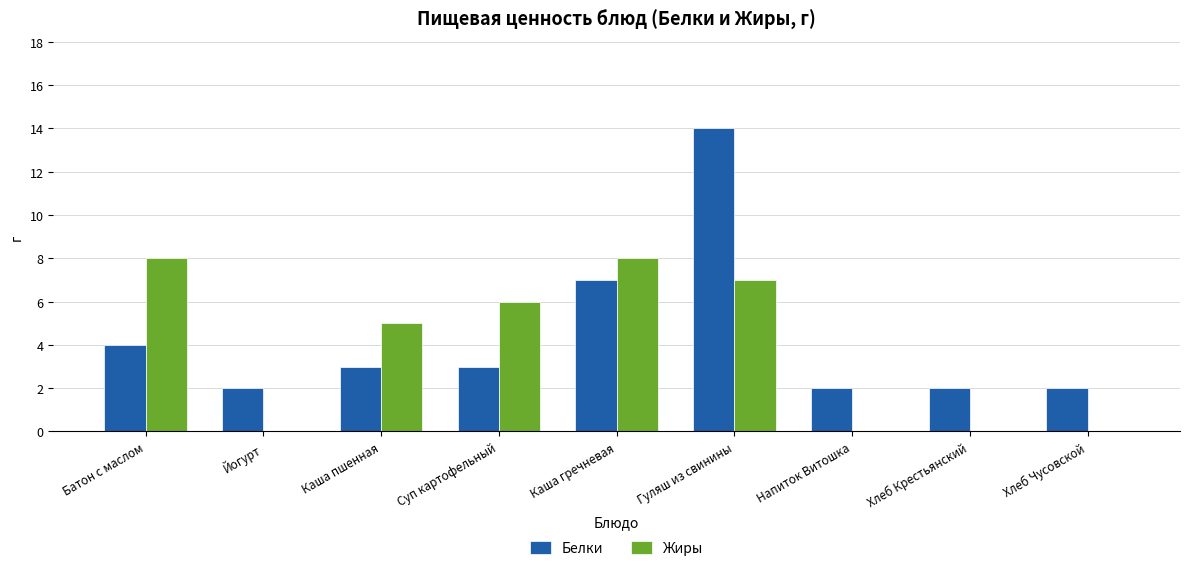

What is the maximum value shown in the chart?

14